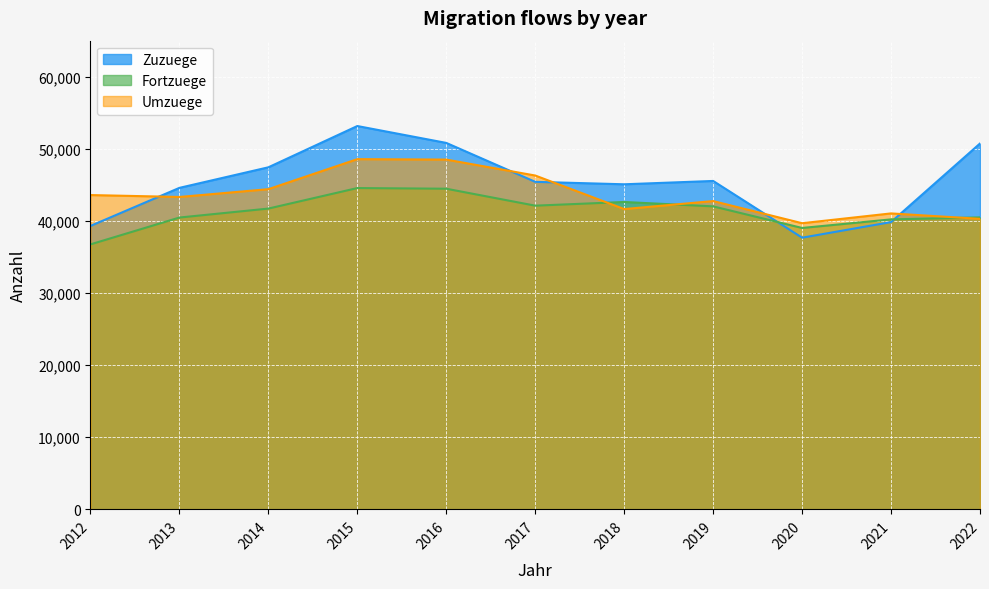

What is the smallest value displayed?

36748